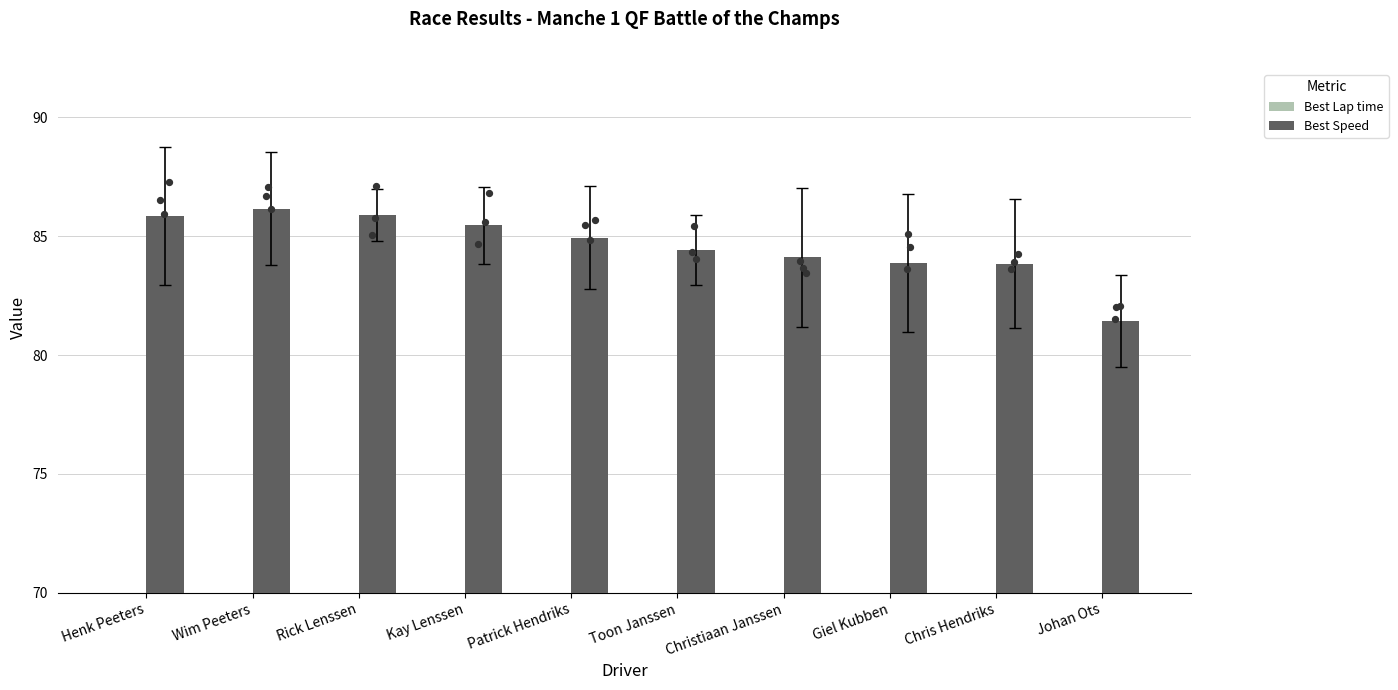

What are all the series names shown in the legend?

Best Lap time, Best Speed